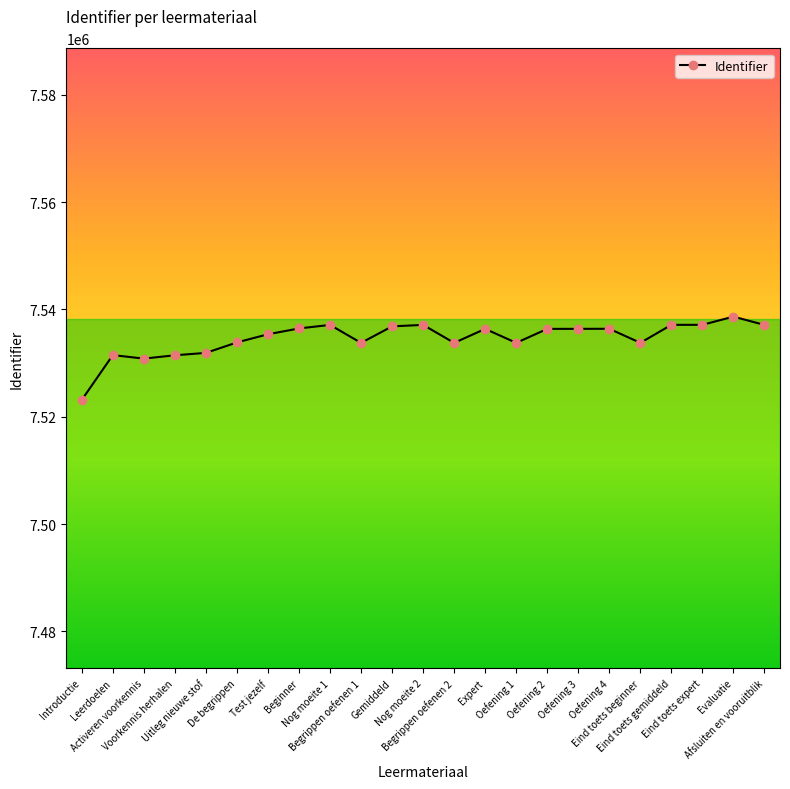

The chart shows a value of 12464510 at Oefening 1. True or false?

False